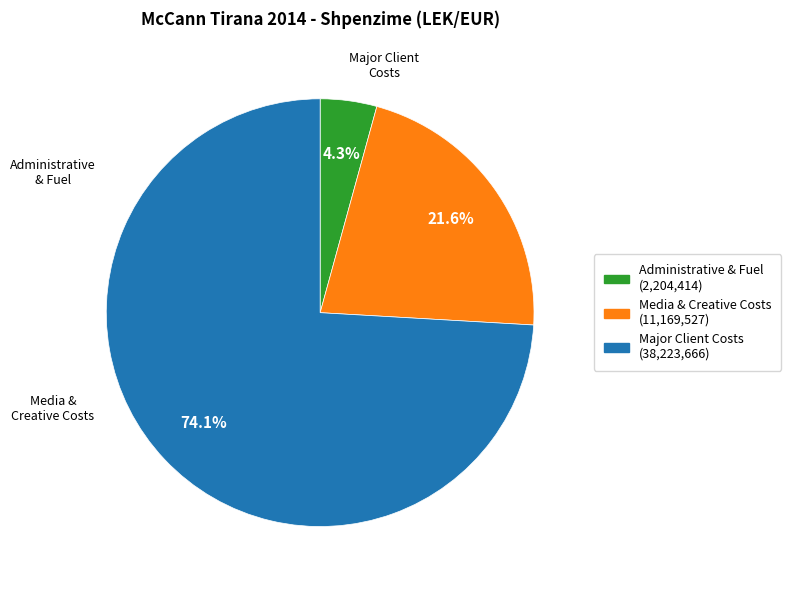

Is there any slice that represents more than half of the pie?

Yes